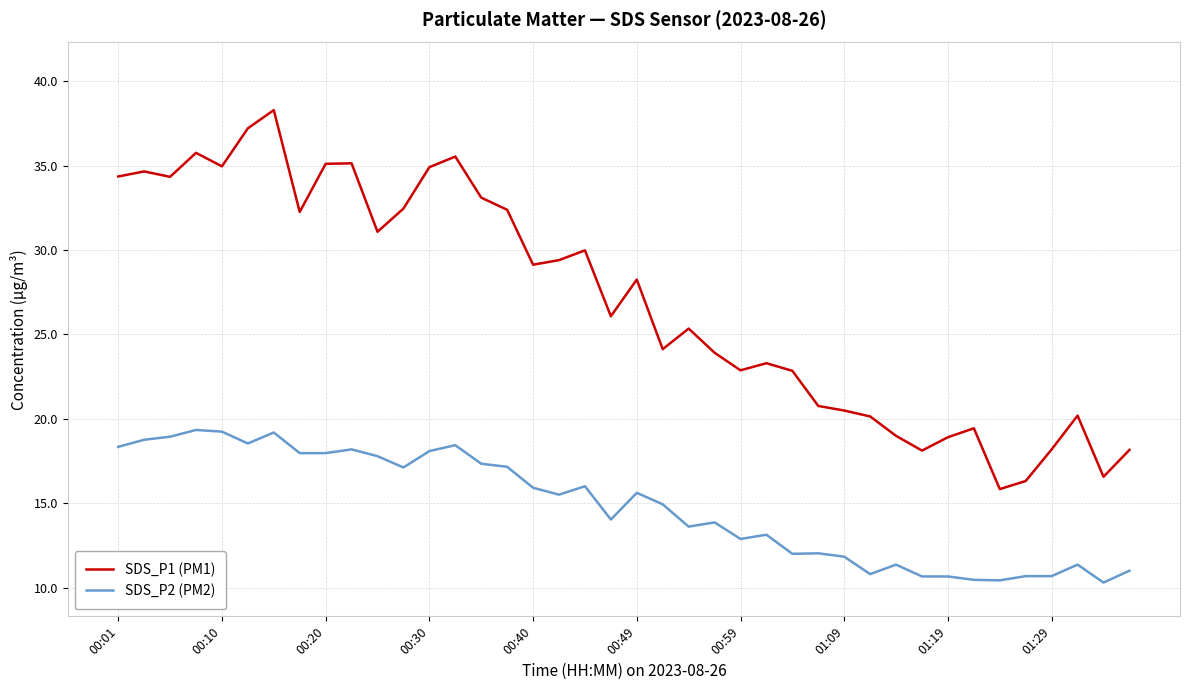

Which series has the largest total across all categories?

SDS_P1 (PM1)